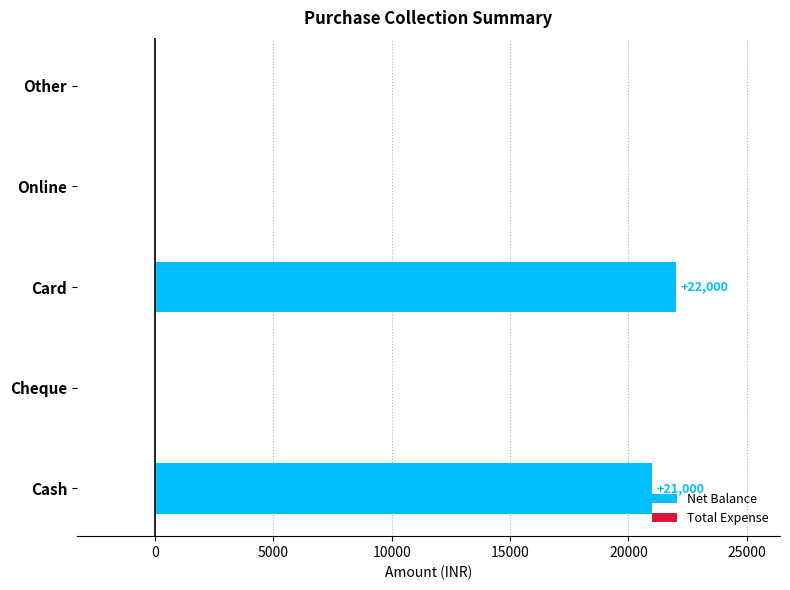

What is the sum of the values at Other and Card?

22000